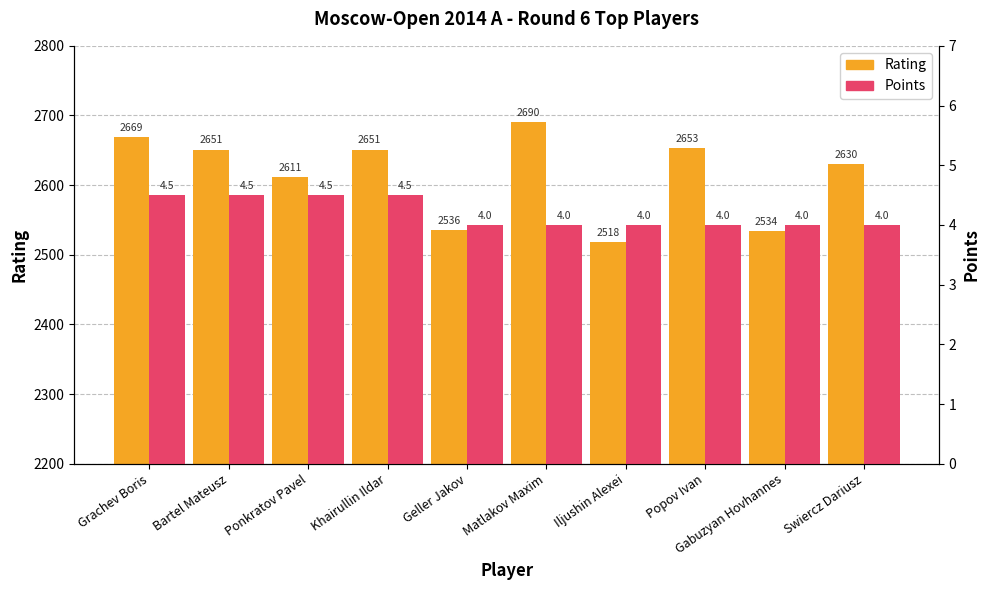

Count the number of categories in the chart.

10